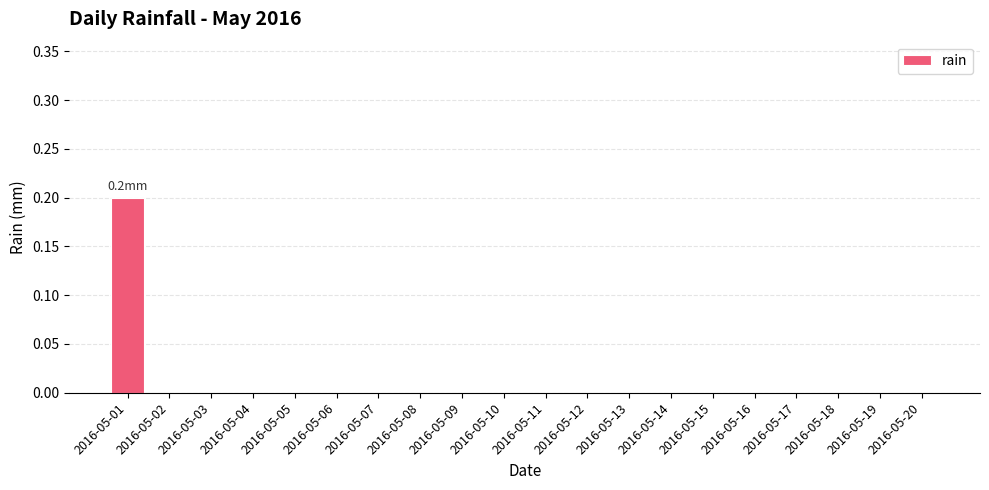

The value at 2016-05-11 is -0.1. True or false?

False